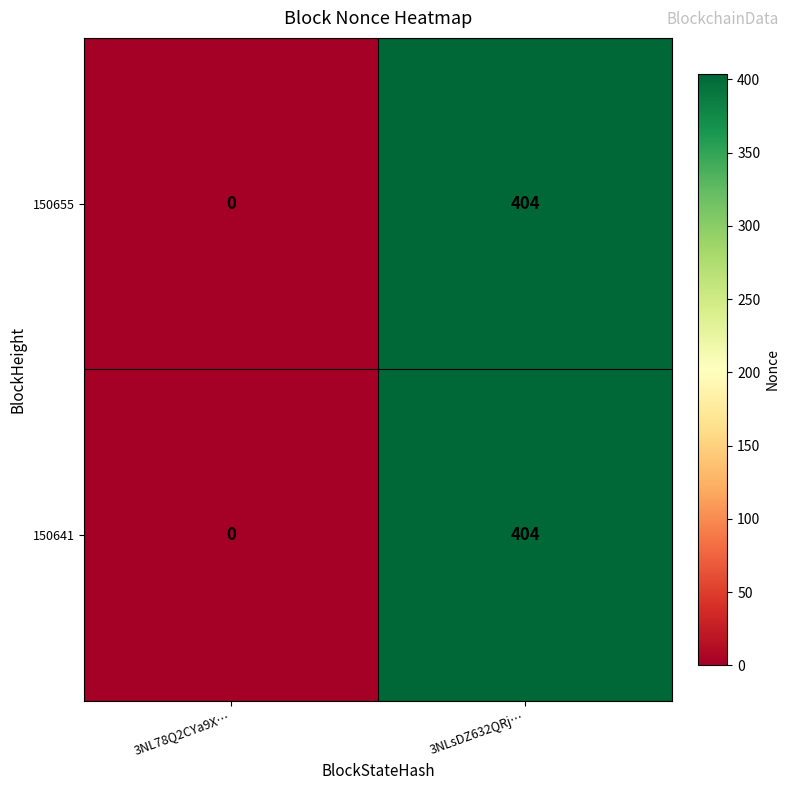

What is the total value across all series at 3NLsDZ632QRj…?

808